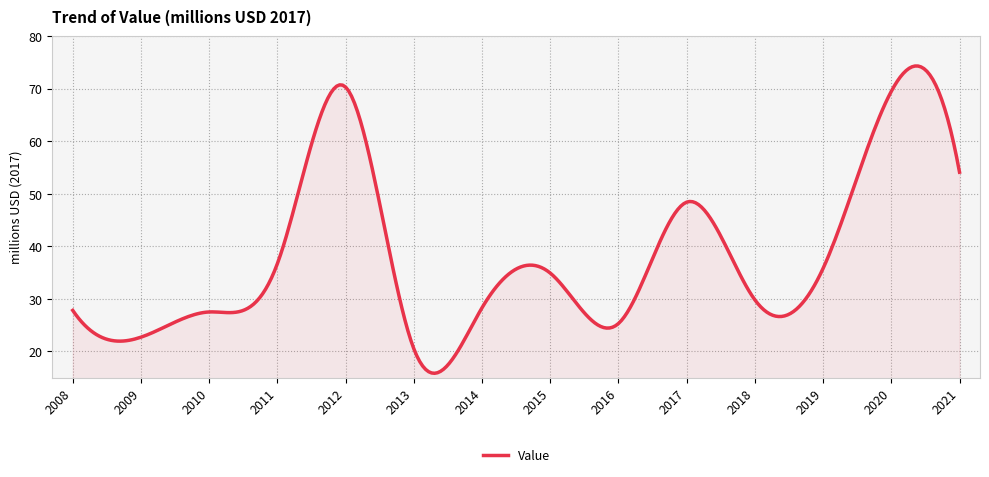

What is the minimum value shown in the chart?

15.8